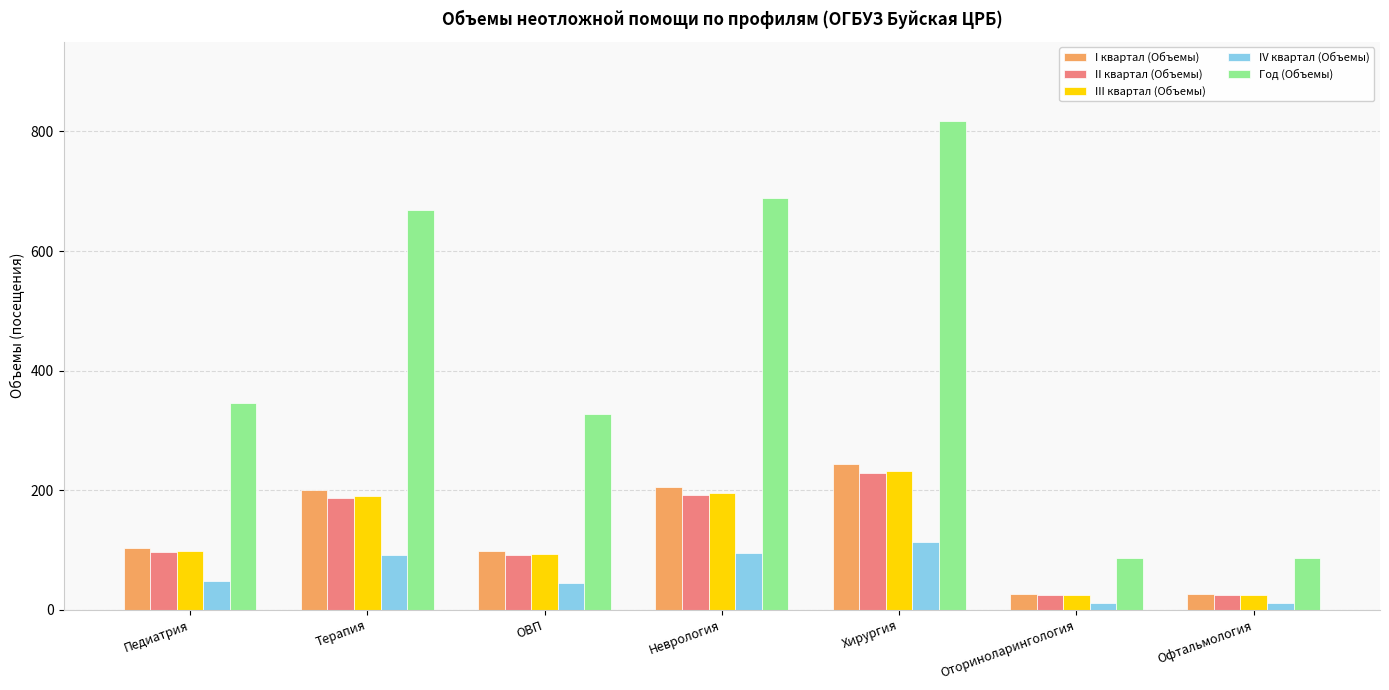

What is the sum of all III квартал (Объемы) values?

858